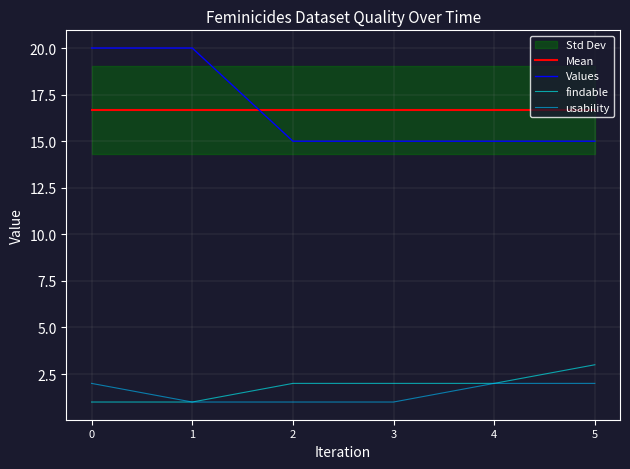

At how many categories does at least one series exceed 2?

6